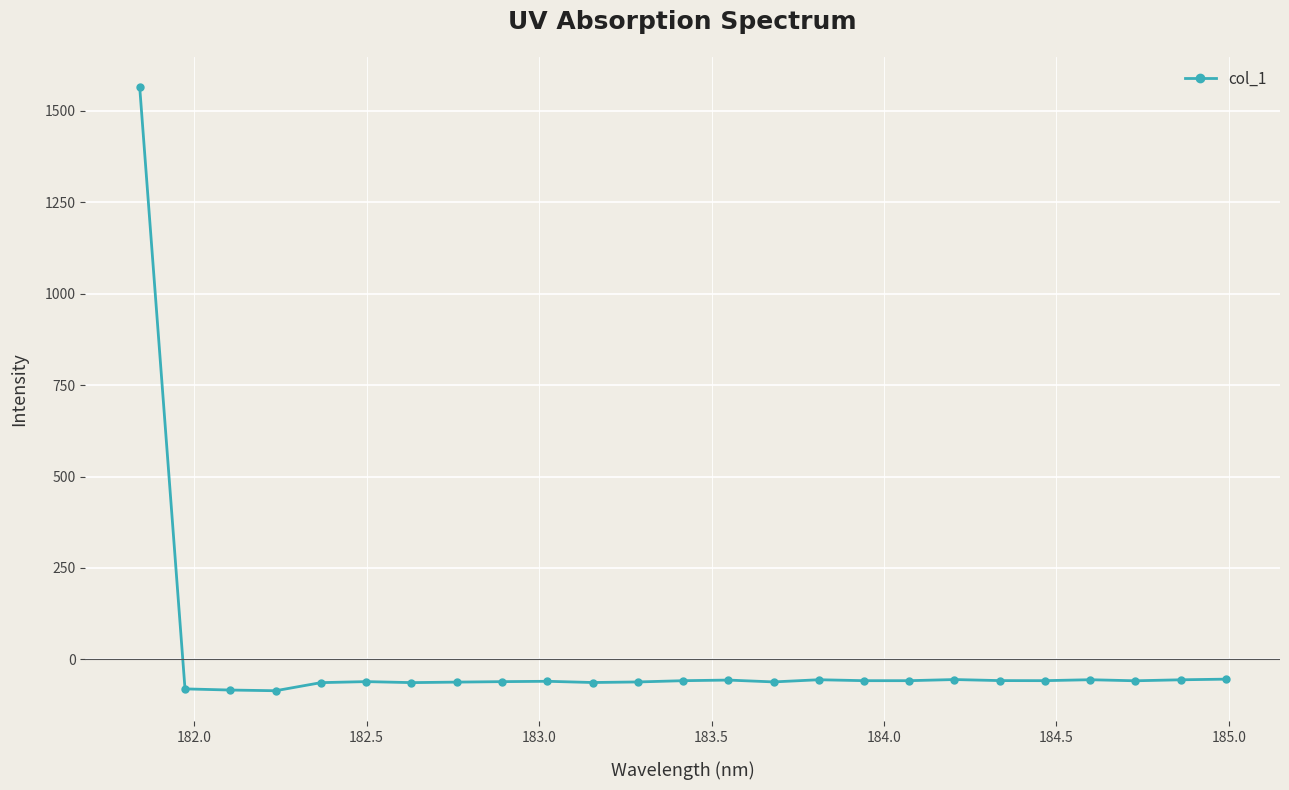

How many lines are shown in the chart?

1